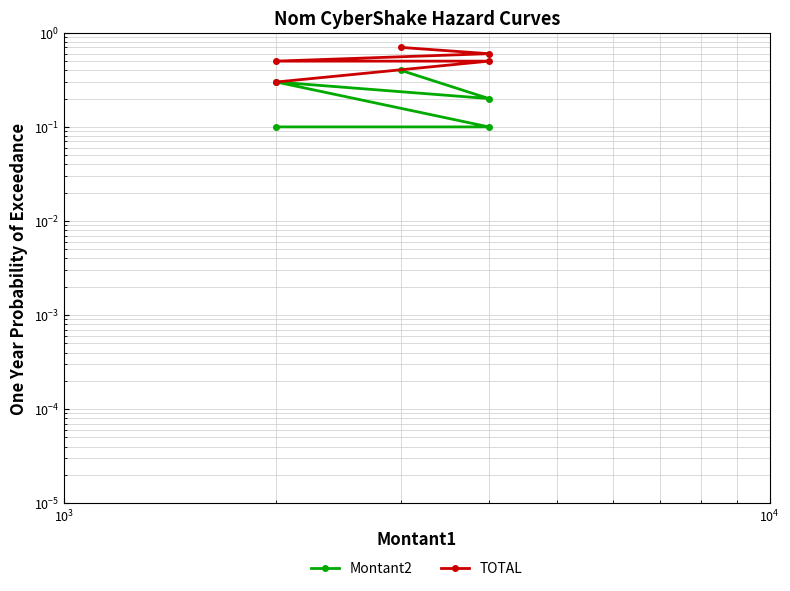

What is the spread (max minus min) of values at $\mathdefault{10^{4}}$?

0.4